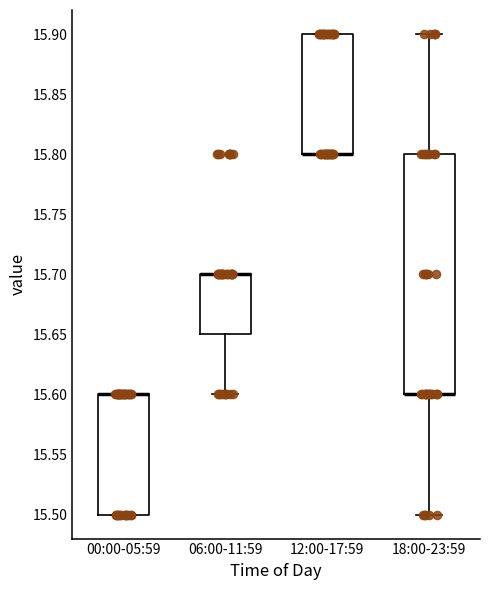

Reading left to right, read every box against the y-axis: the position of its median line, the range the box covers, and the ends of its whiskers. The values are not printed on the chart, so give them approximately, as read against the axis.

00:00-05:59: median 15.60 (drawn on the box's upper edge), box 15.50 to 15.60, whiskers 15.50 to 15.60
06:00-11:59: median 15.70 (drawn on the box's upper edge), box 15.65 to 15.70, whiskers 15.60 to 15.70
12:00-17:59: median 15.80 (drawn on the box's lower edge), box 15.80 to 15.90, whiskers 15.80 to 15.90
18:00-23:59: median 15.60 (drawn on the box's lower edge), box 15.60 to 15.80, whiskers 15.50 to 15.90